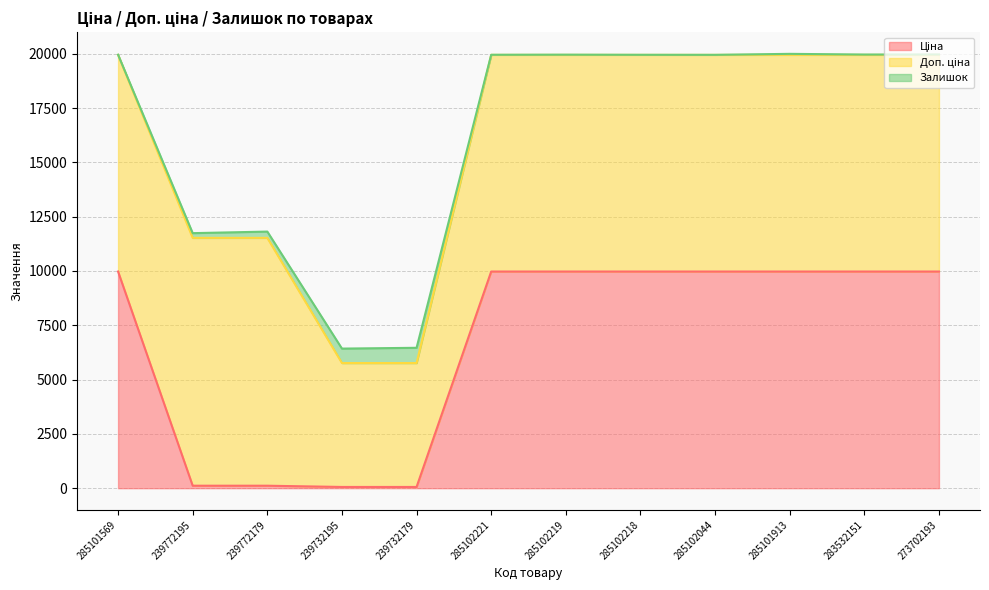

In Залишок, how many points are higher than both neighbors (excluding endpoints)?

3